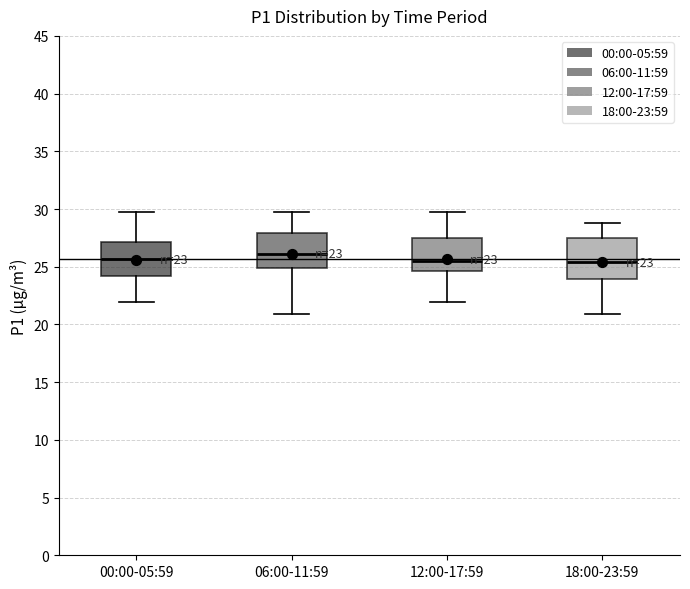

Which box is the tallest, from its lower edge to its upper edge?

18:00-23:59